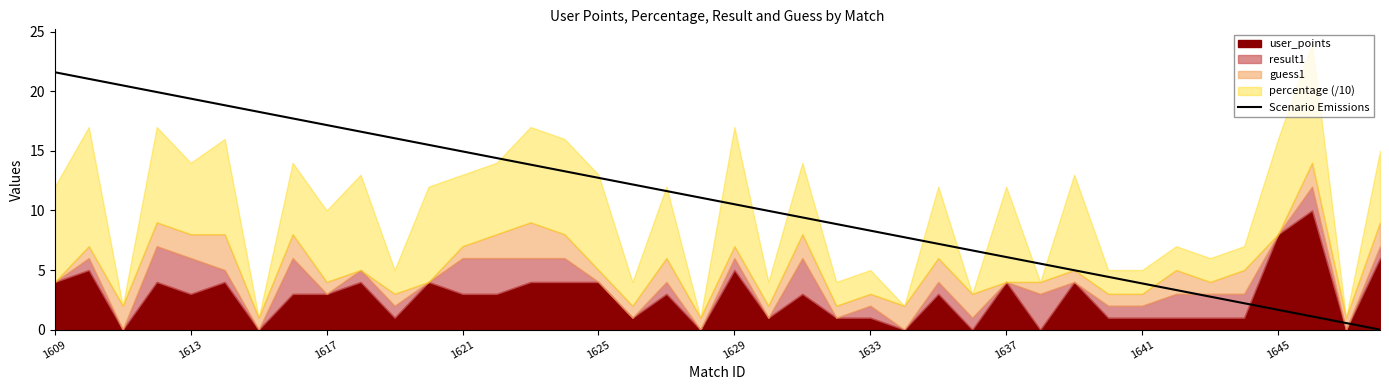

The Scenario Emissions series shows 12.7 at 1625. True or false?

True